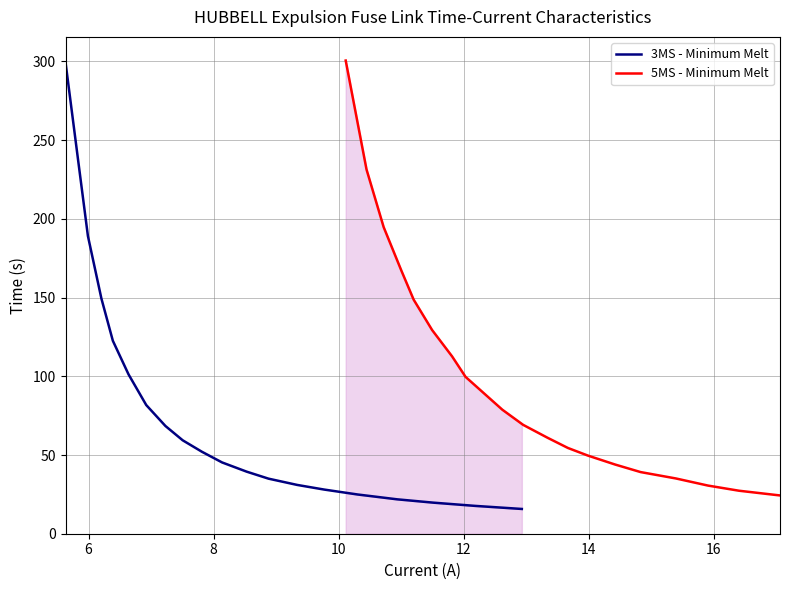

Which series has the largest total across all categories?

5MS - Minimum Melt